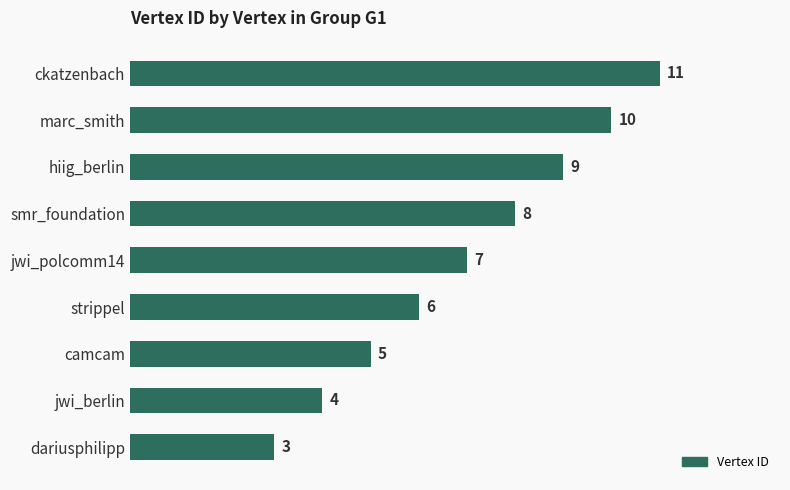

What is the difference between the values at smr_foundation and camcam?

3